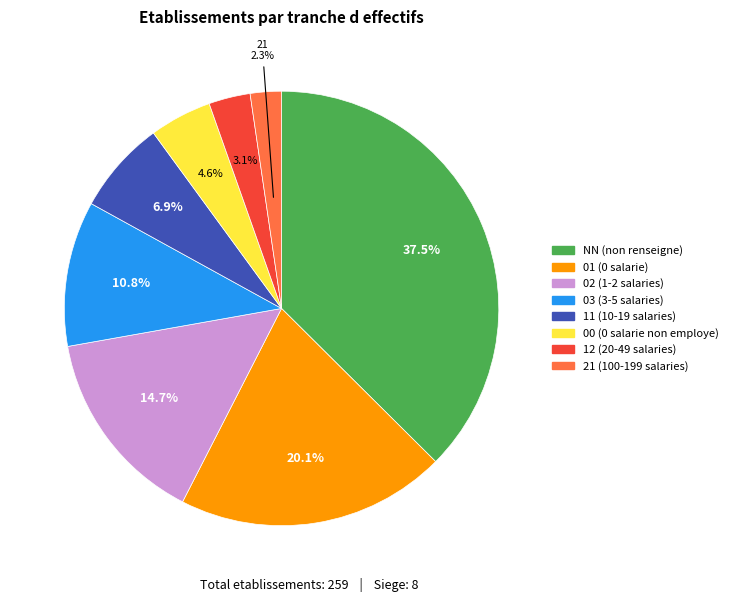

To the nearest percent, what portion does 12 represent?

3%